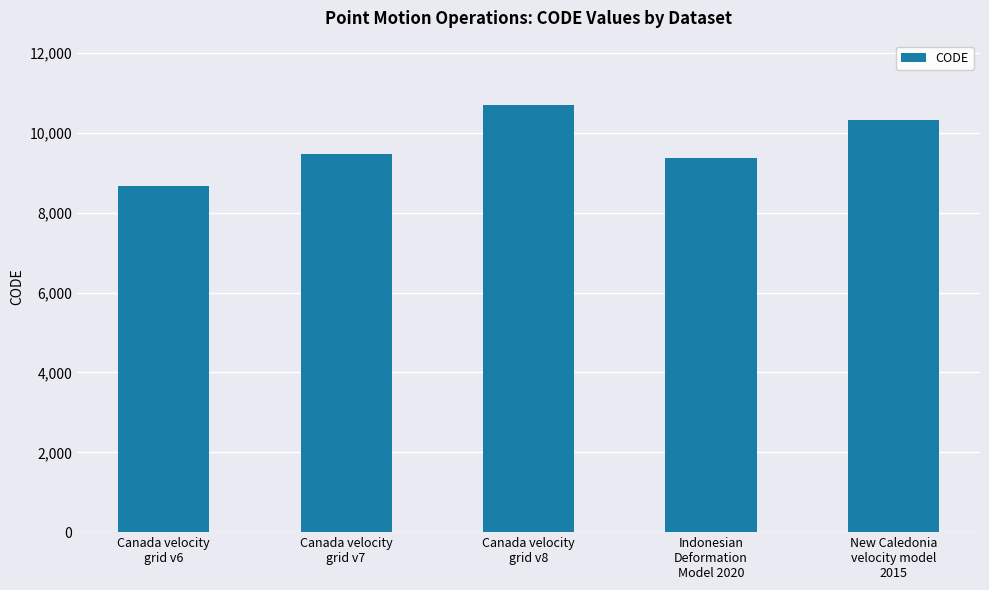

Are the bars horizontal?

No